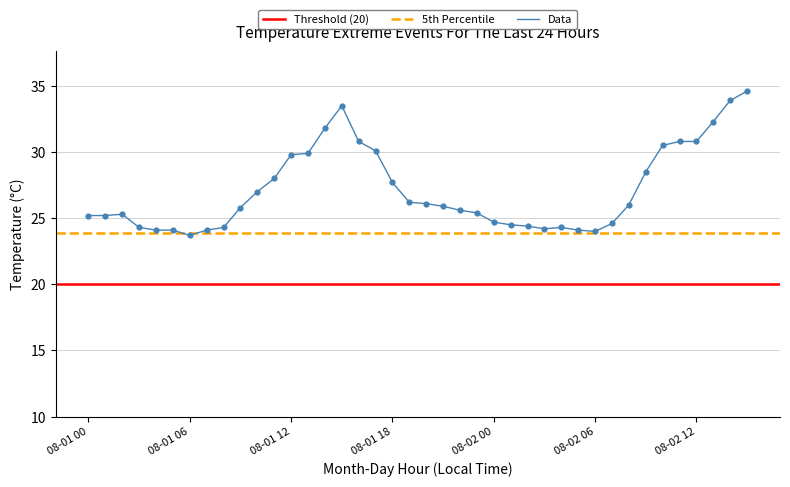

Approximately how many times larger is the value at 08-02 14 compared to 08-01 18?

1.2